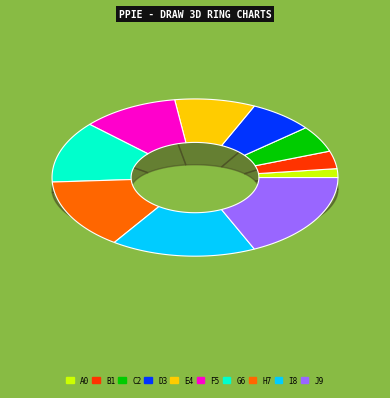

To the nearest percent, what is the difference between the largest and smallest slice percentages?

16%